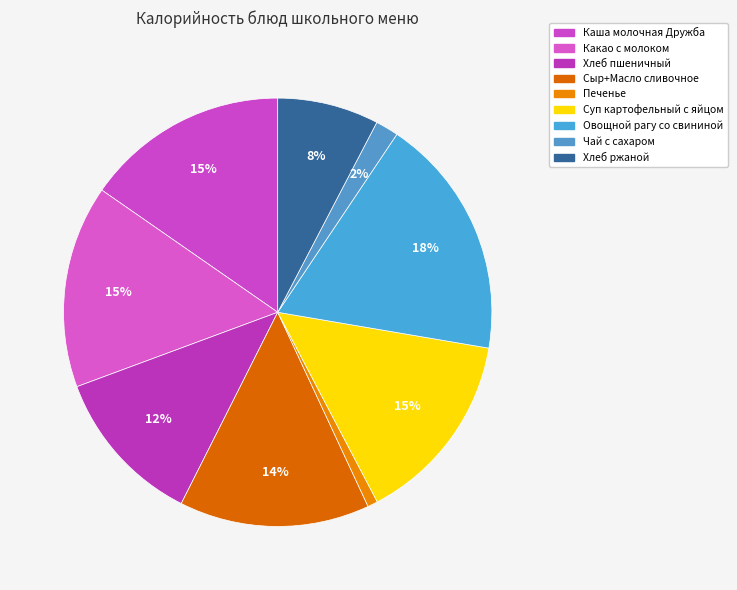

How many segments does this pie chart have?

9